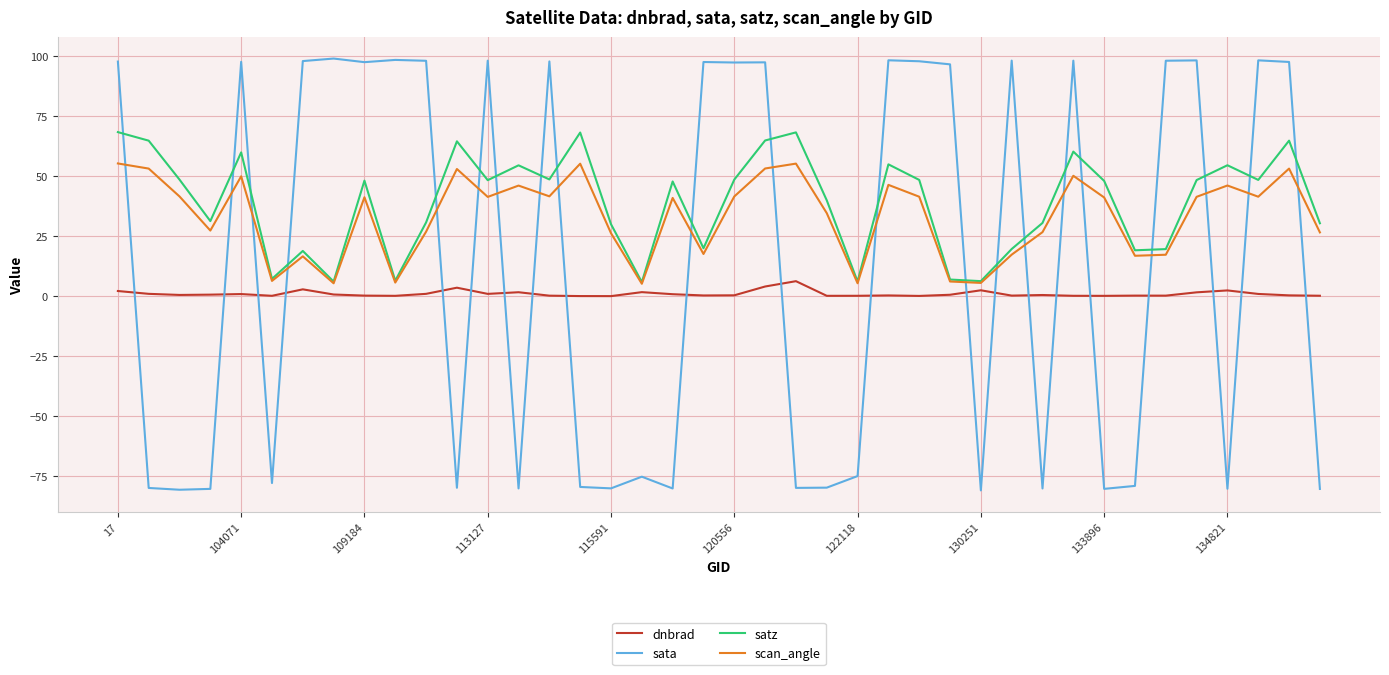

What is the smallest value displayed?

-80.8